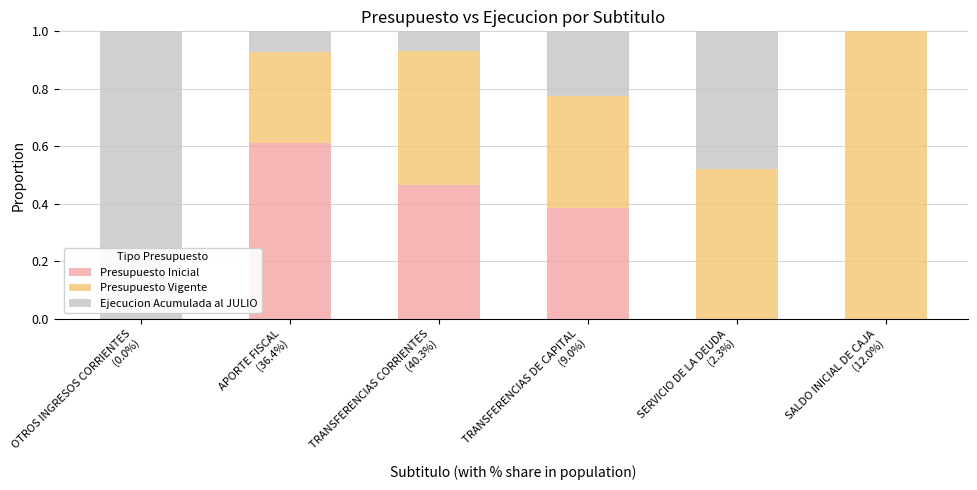

How many series are shown in this chart?

3